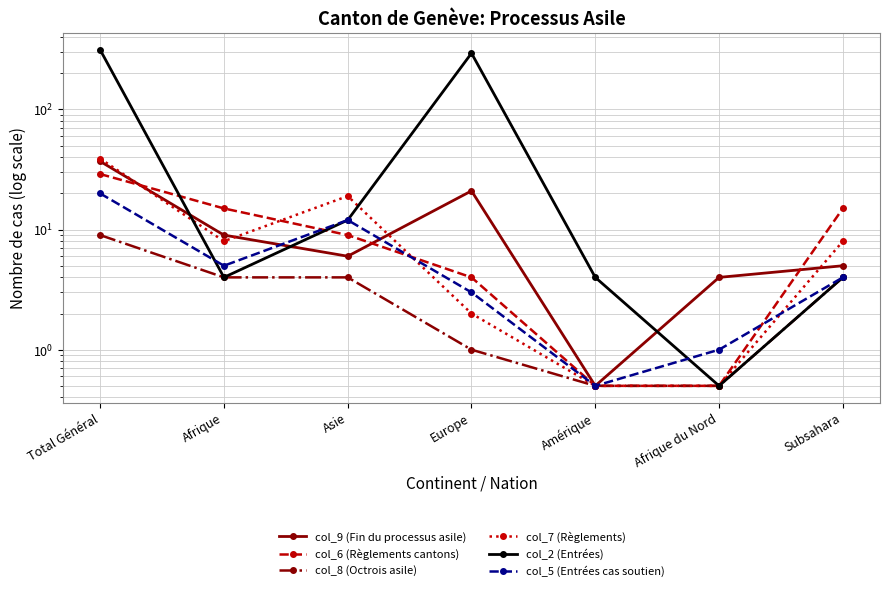

What is the average value of the col_8 (Octrois asile) series?

3.3